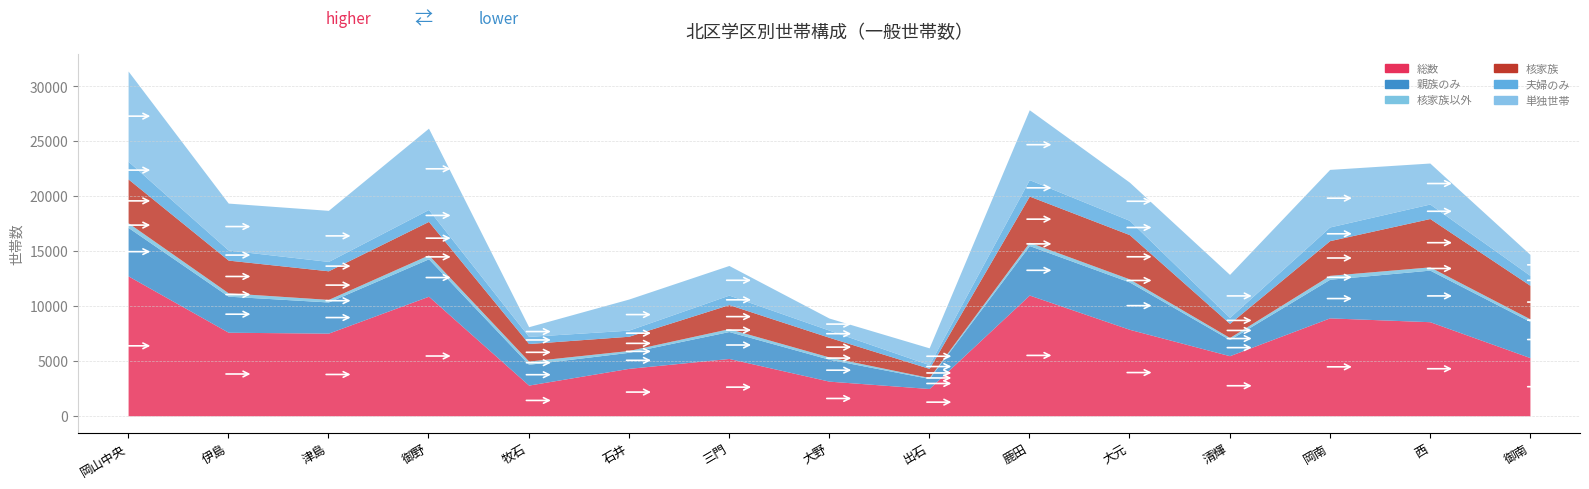

In 総数, how many points are lower than both neighbors (excluding endpoints)?

4